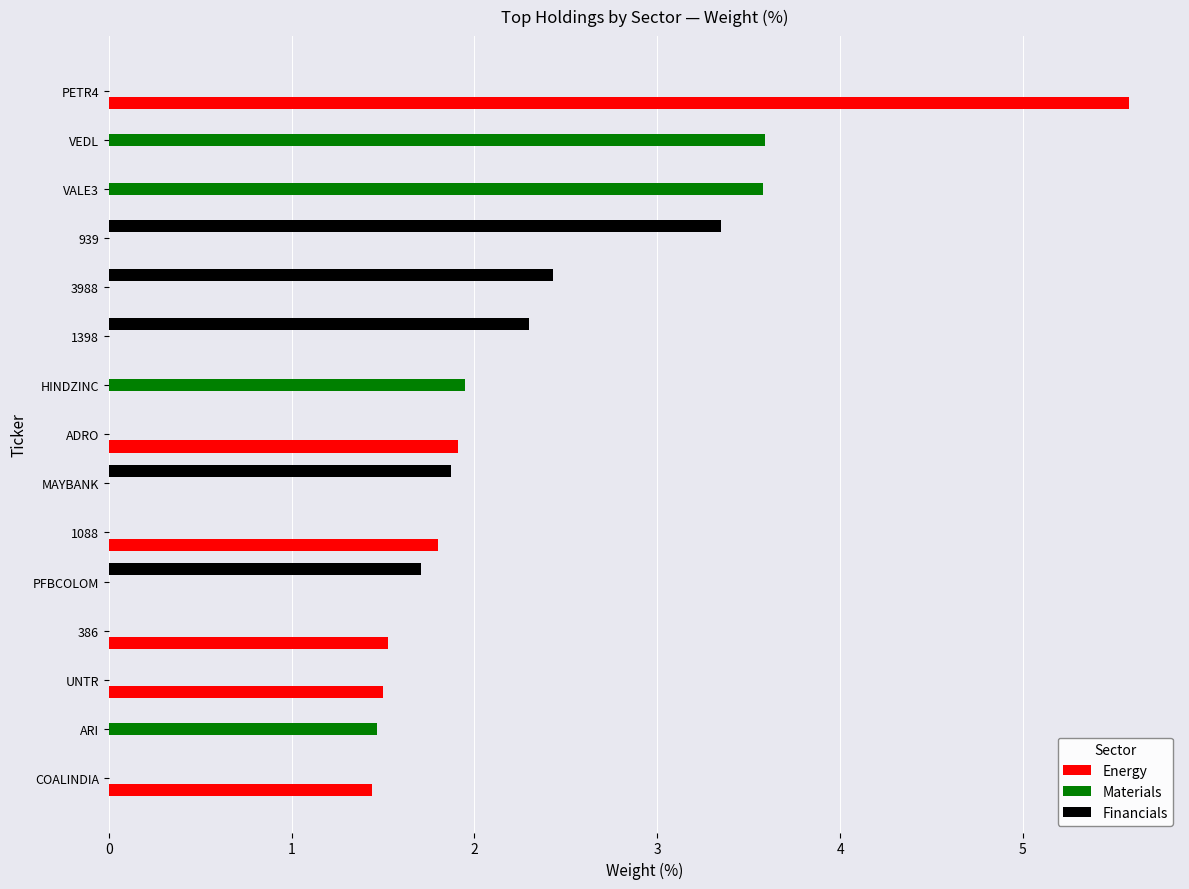

At which category is the sum across all series the highest?

PETR4